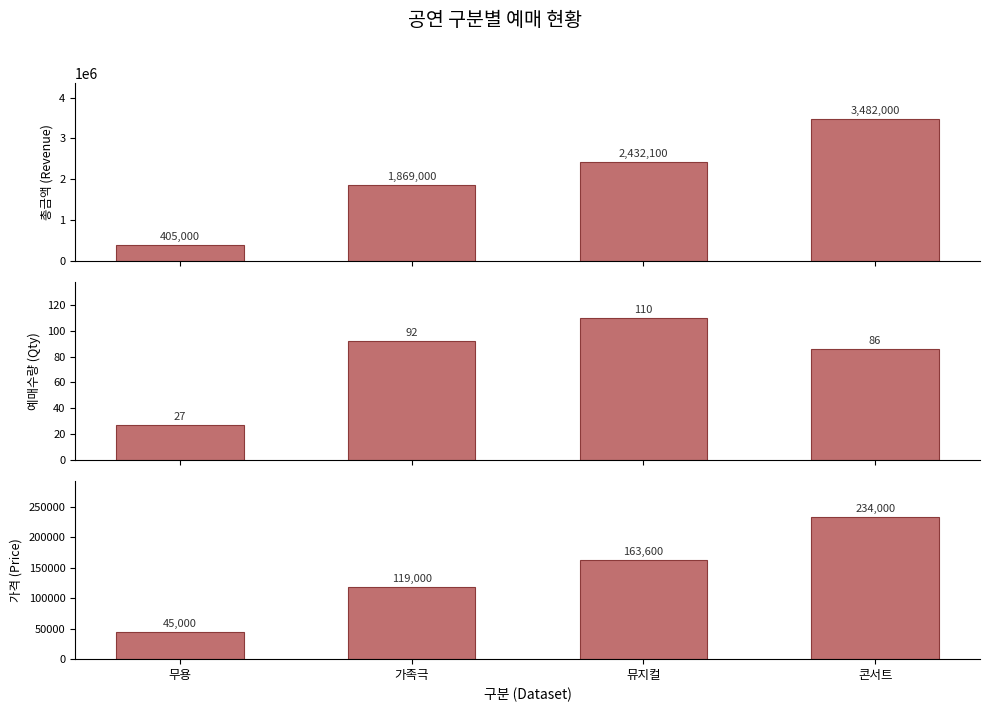

What is the difference between the highest and lowest values at 무용?

404973